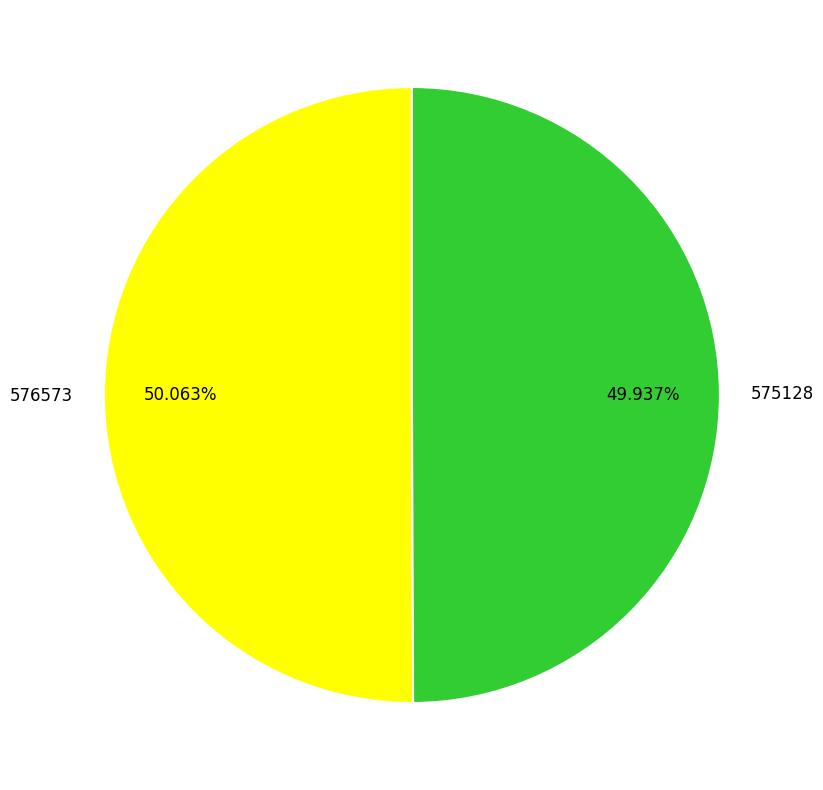

Approximately how many times larger is the value at 575128 compared to 576573?

1.0